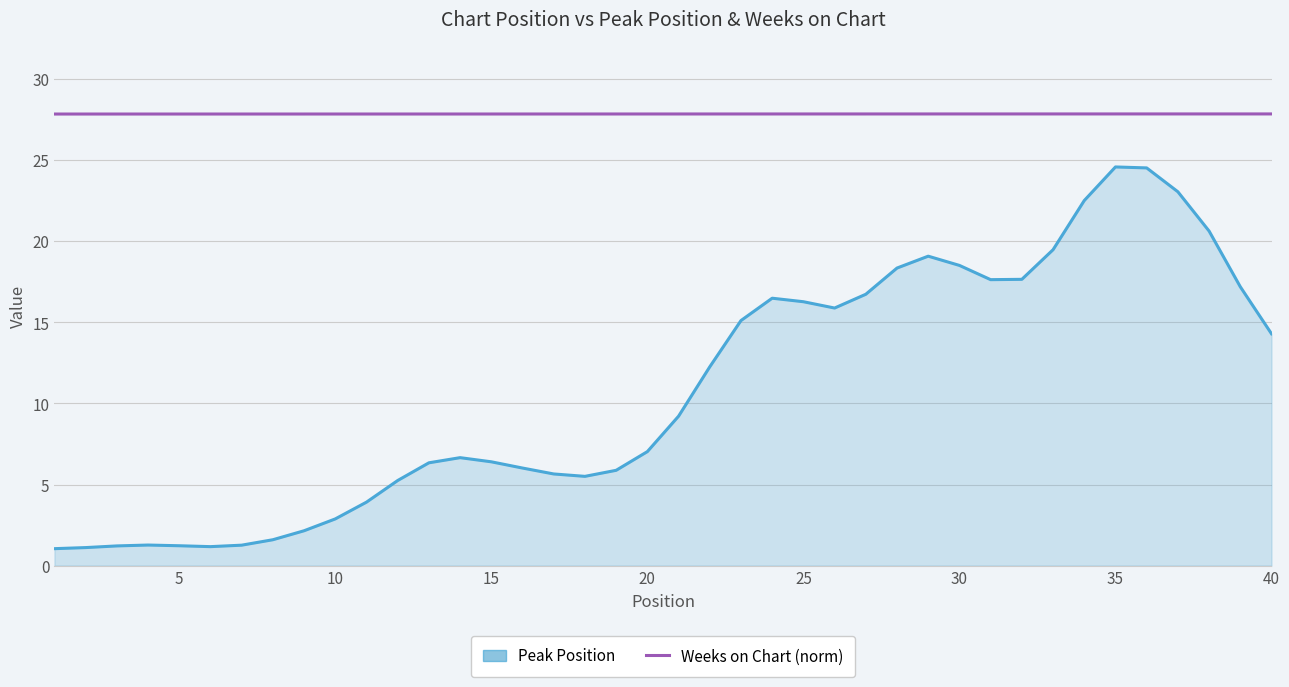

What is the maximum value shown in the chart?

27.9